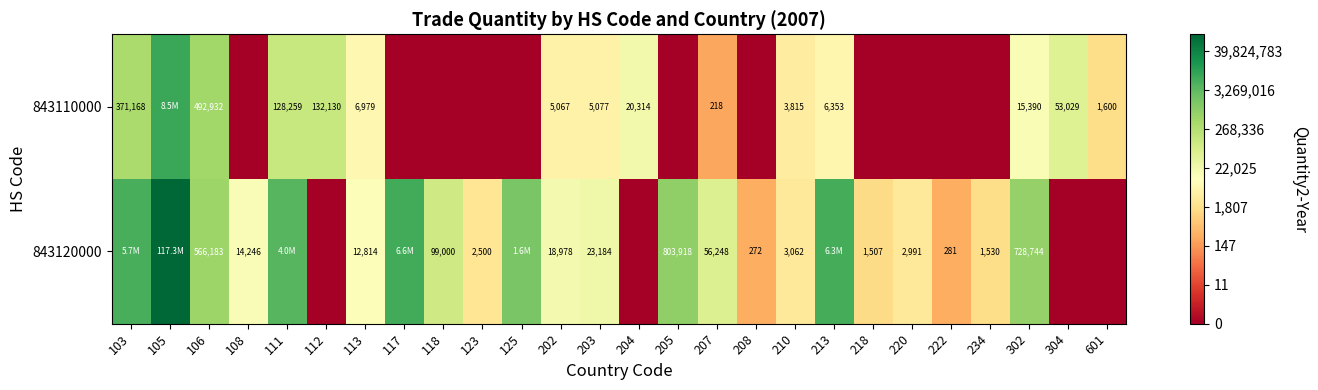

Rank the series at 203 from lowest to highest value.

843110000, 843120000